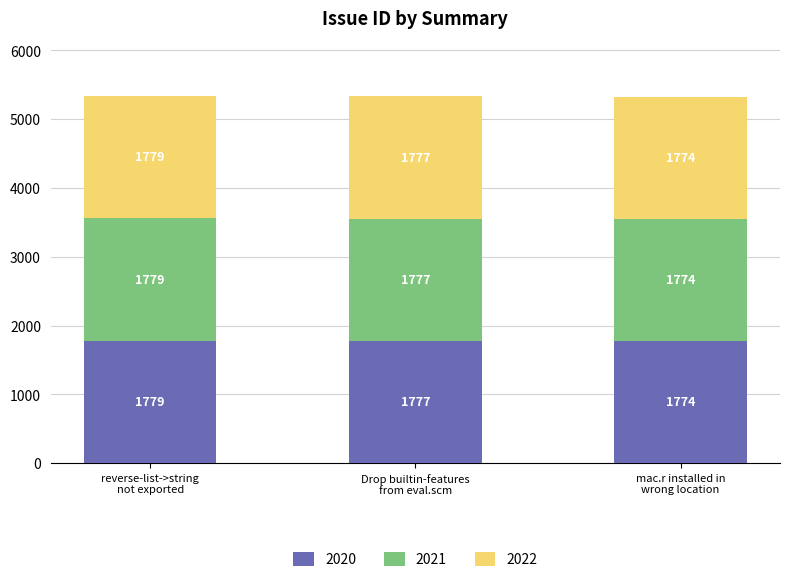

How many values in the 2020 series are below 1777?

1